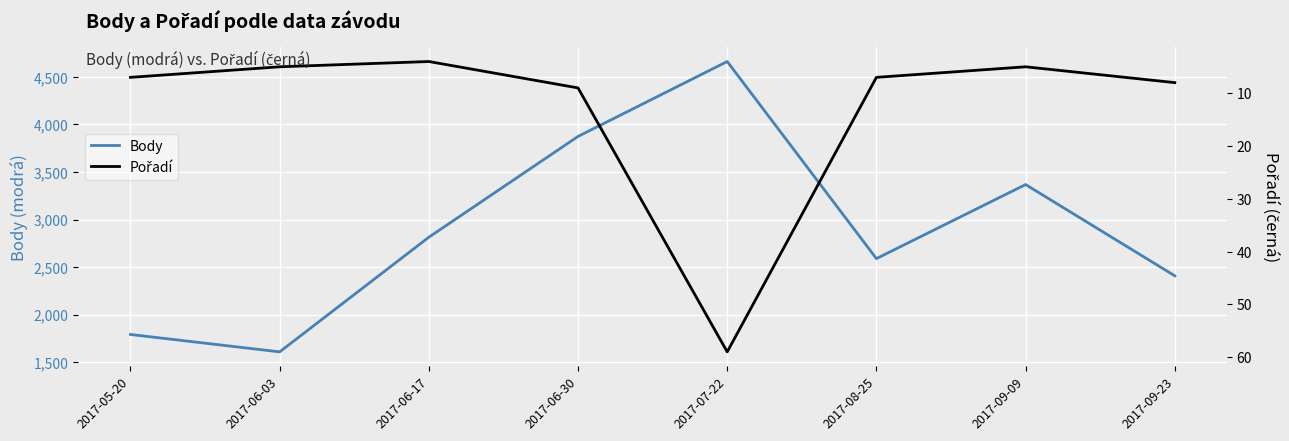

Which series changed the most between 2017-05-20 and 2017-07-22?

Body